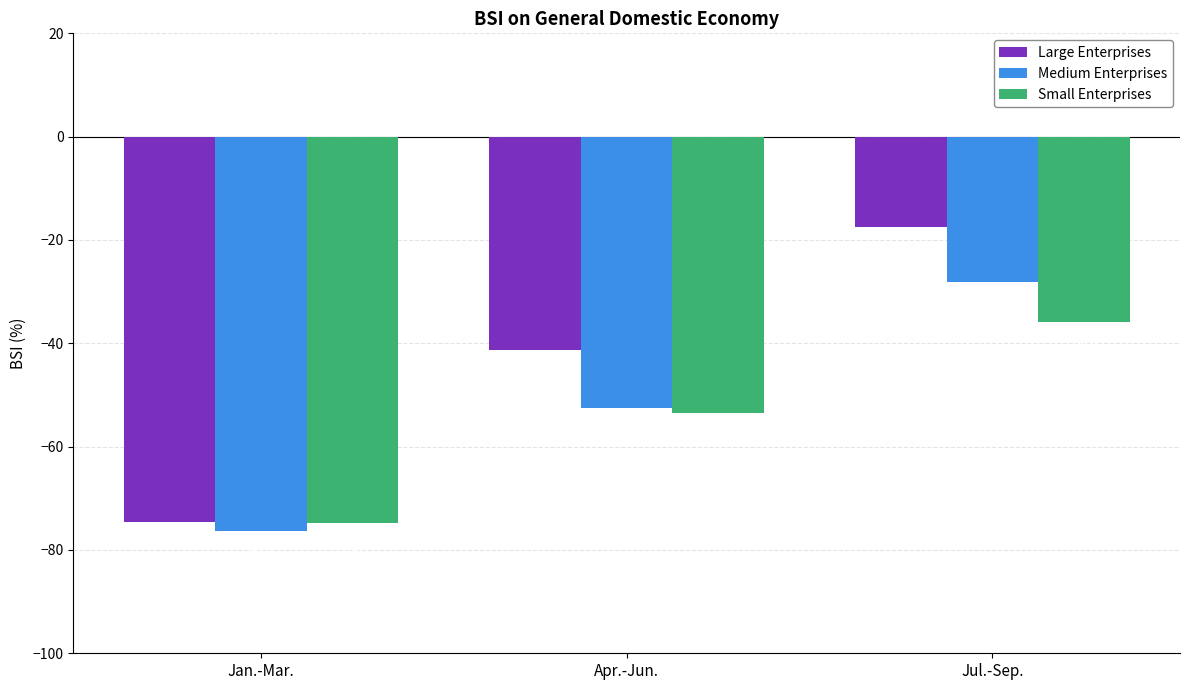

What is the average value of the Large Enterprises series?

-44.4